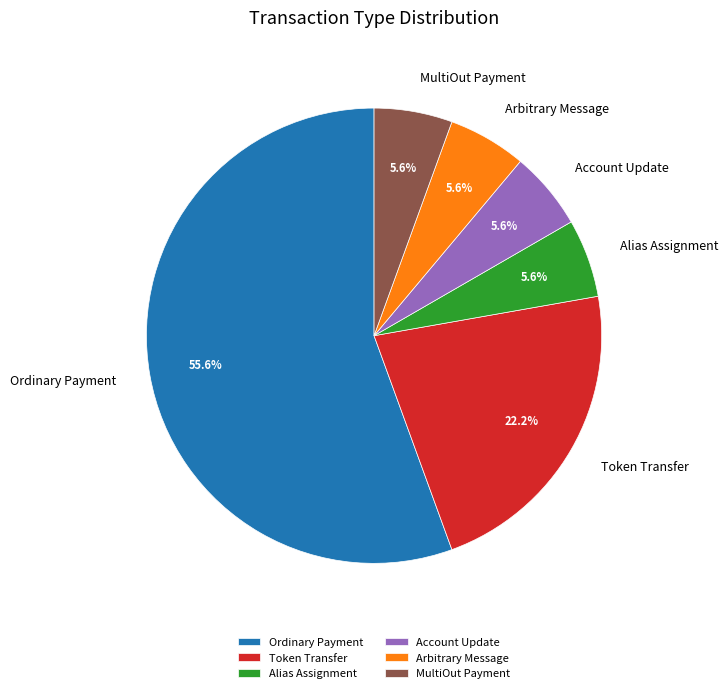

Does any single category account for the majority?

Yes